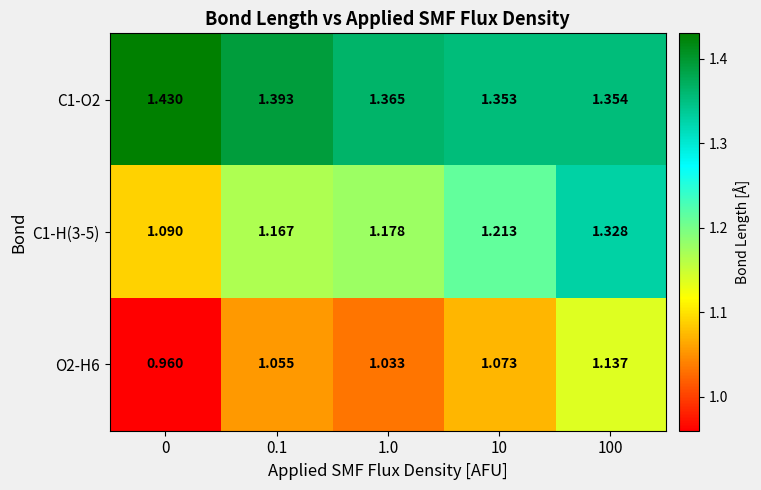

At how many categories does at least one series exceed 1?

5